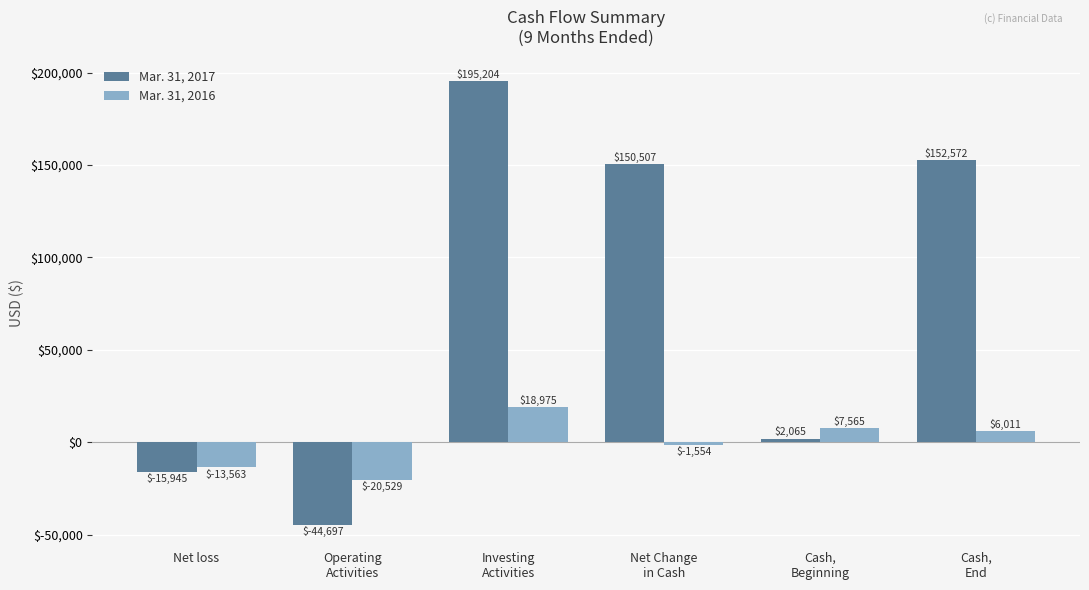

What is the difference between the second highest and minimum values in the Mar. 31, 2016 series?

28094